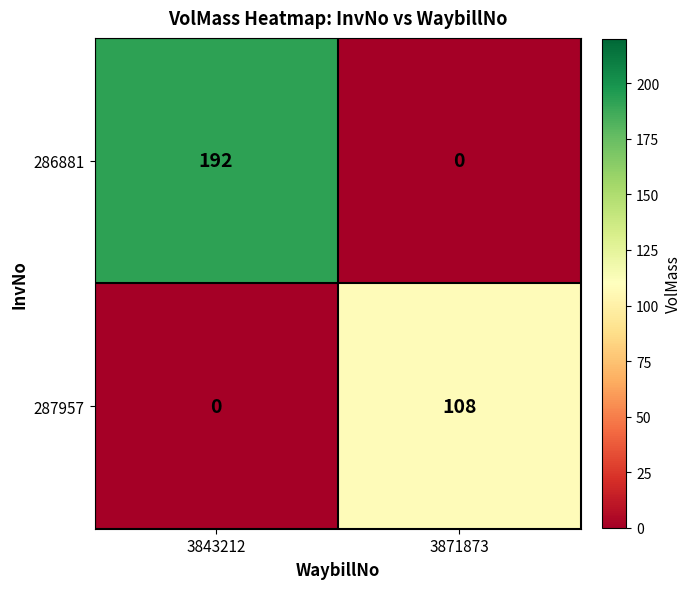

How many distinct data groups are displayed?

2